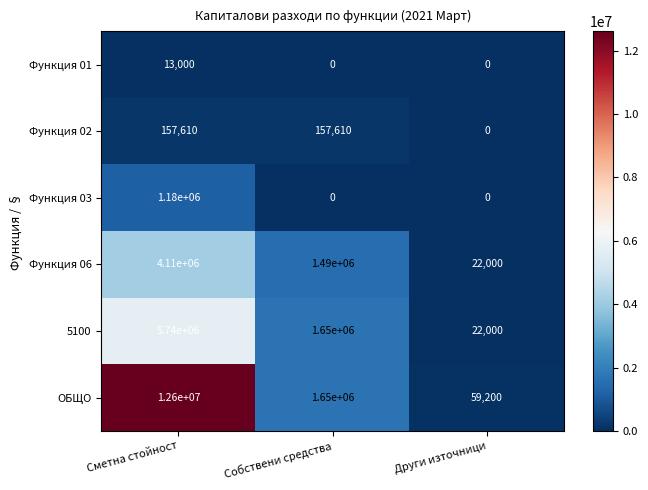

How many series are shown in this chart?

6